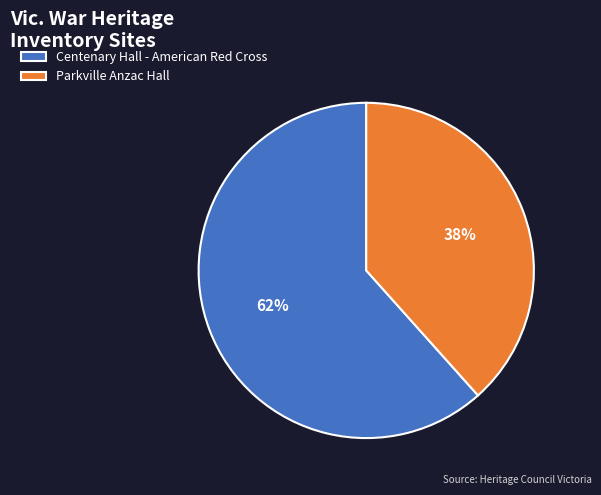

Which has a higher value, Parkville Anzac Hall or Centenary Hall - American Red Cross?

Centenary Hall - American Red Cross